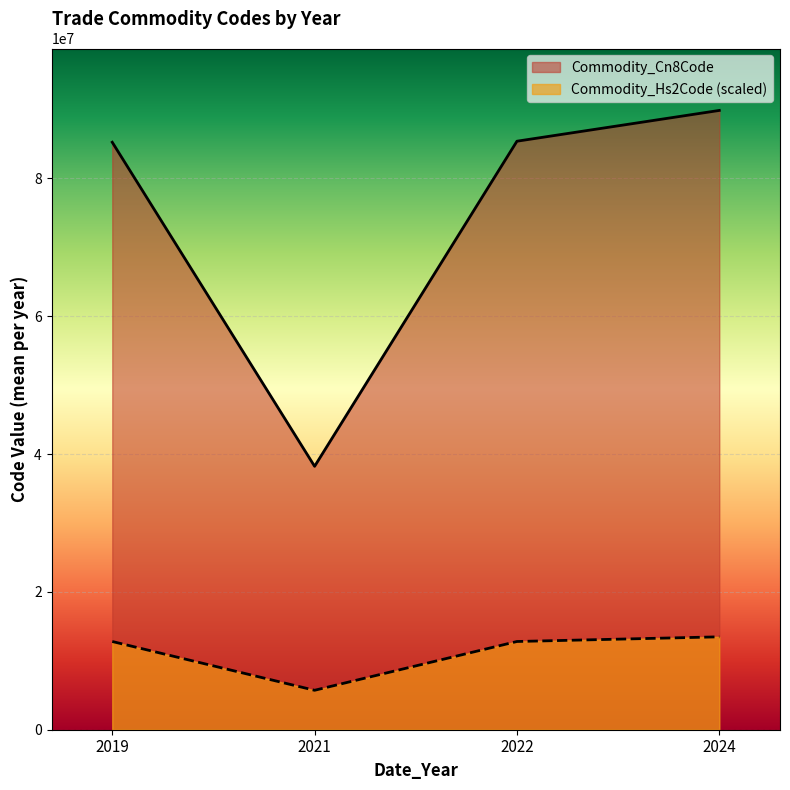

The Commodity_Hs2Code series shows 85 at 2019. True or false?

True